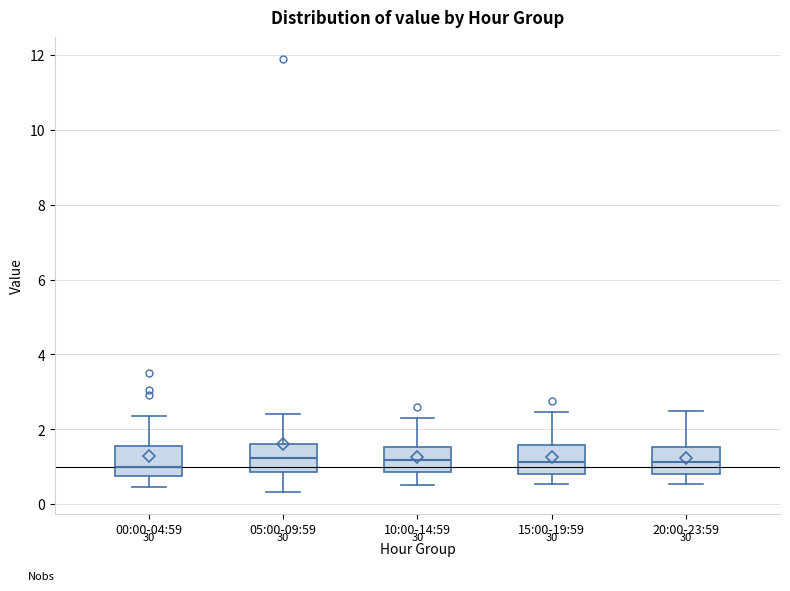

Reading left to right, read every box against the y-axis: the position of its median line, the range the box covers, and the ends of its whiskers. The values are not printed on the chart, so give them approximately, as read against the axis.

00:00-04:59: median 1.0, box 0.8 to 1.6, whiskers 0.4 to 2.4
05:00-09:59: median 1.2, box 0.8 to 1.6, whiskers 0.4 to 2.4
10:00-14:59: median 1.2, box 0.8 to 1.6, whiskers 0.6 to 2.4
15:00-19:59: median 1.2, box 0.8 to 1.6, whiskers 0.6 to 2.4
20:00-23:59: median 1.2, box 0.8 to 1.6, whiskers 0.6 to 2.6